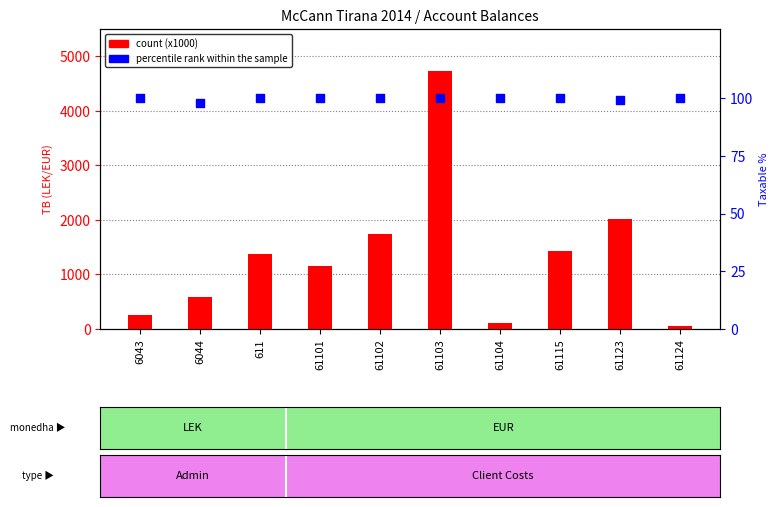

At which category is the sum across all series the highest?

61103